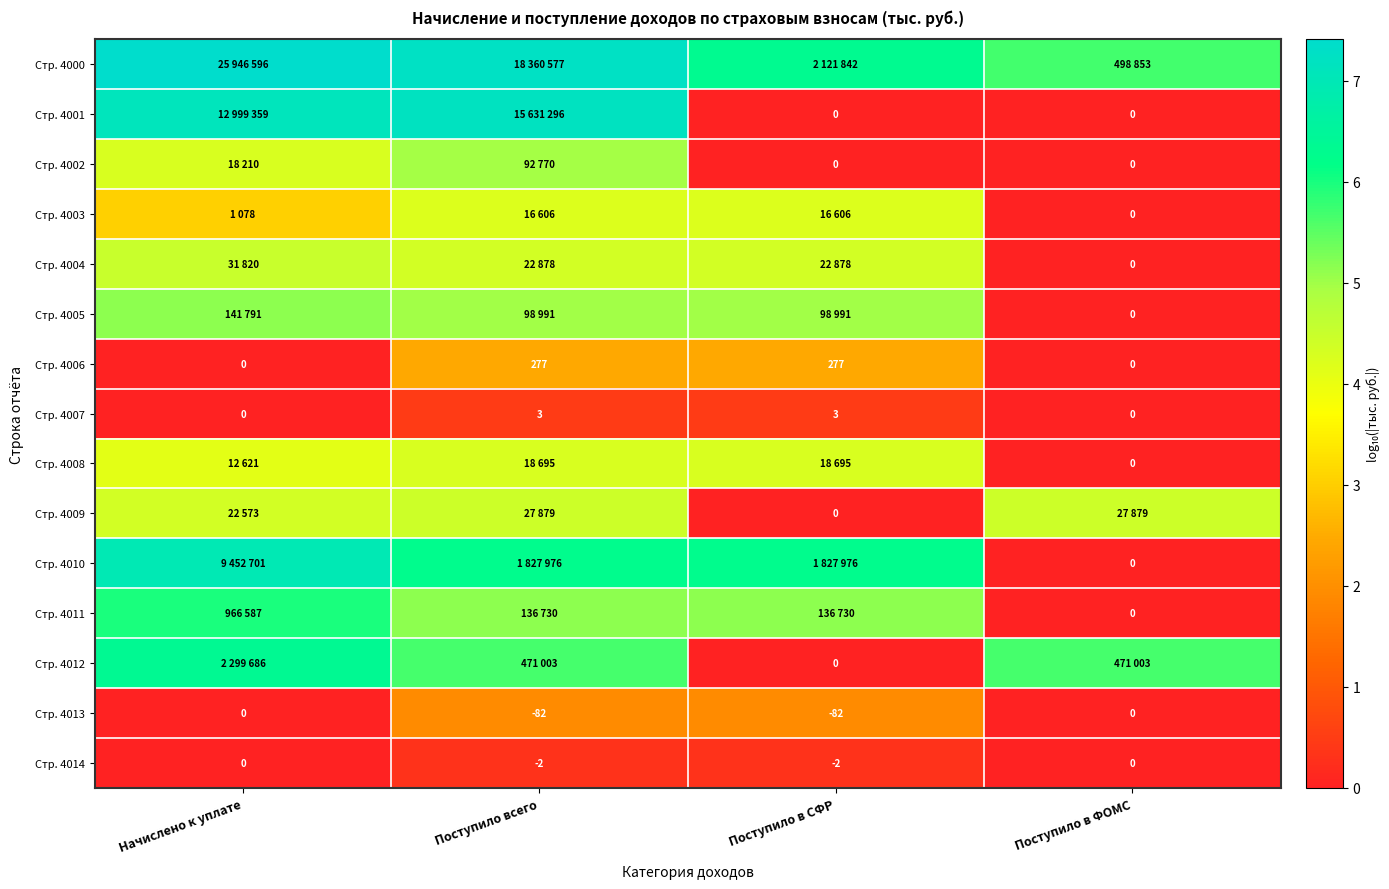

How many positive values does the Стр. 4006 series have?

2